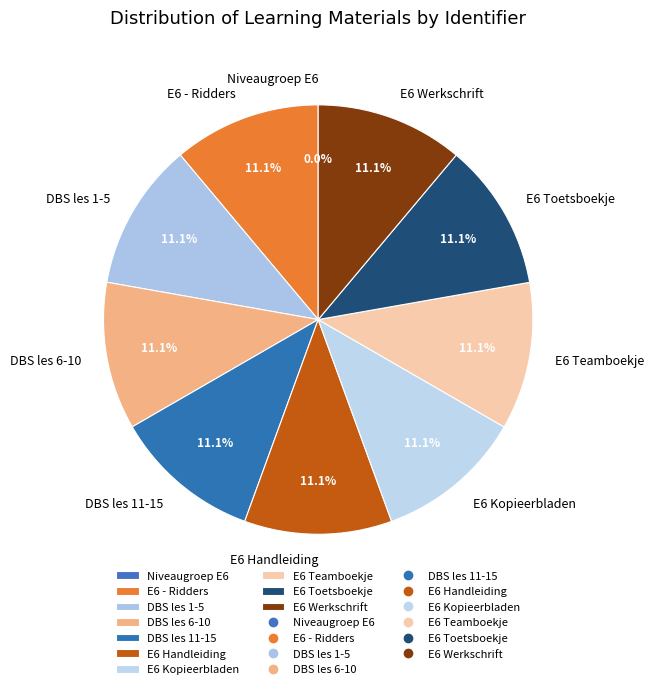

To the nearest percent, what is the difference between the Niveaugroep E6 - Ridders and E6 Teamboekje Ridders slice percentages?

11%